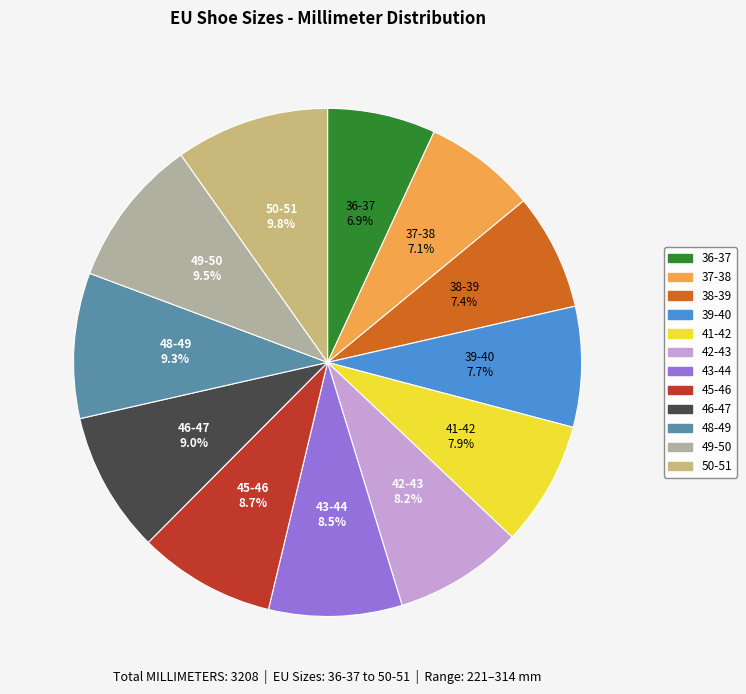

How many slices are in this pie chart?

12